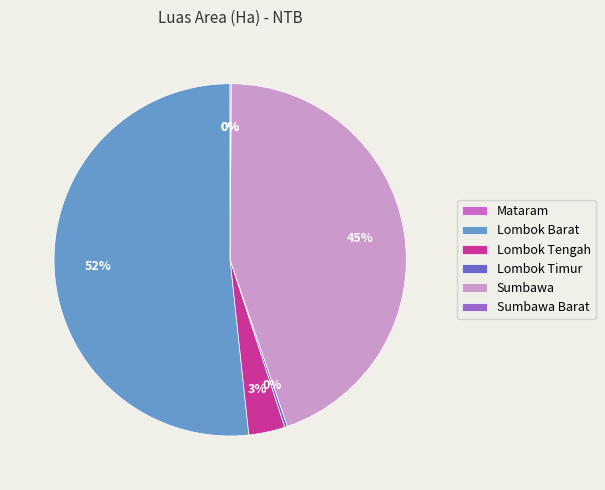

To the nearest percent, what is the difference between the largest and smallest slice percentages?

52%